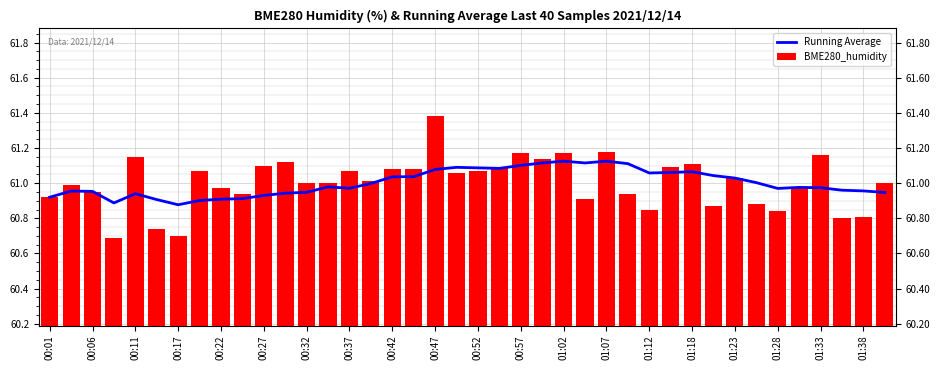

Are the bars grouped side by side (vs. stacked)?

Yes